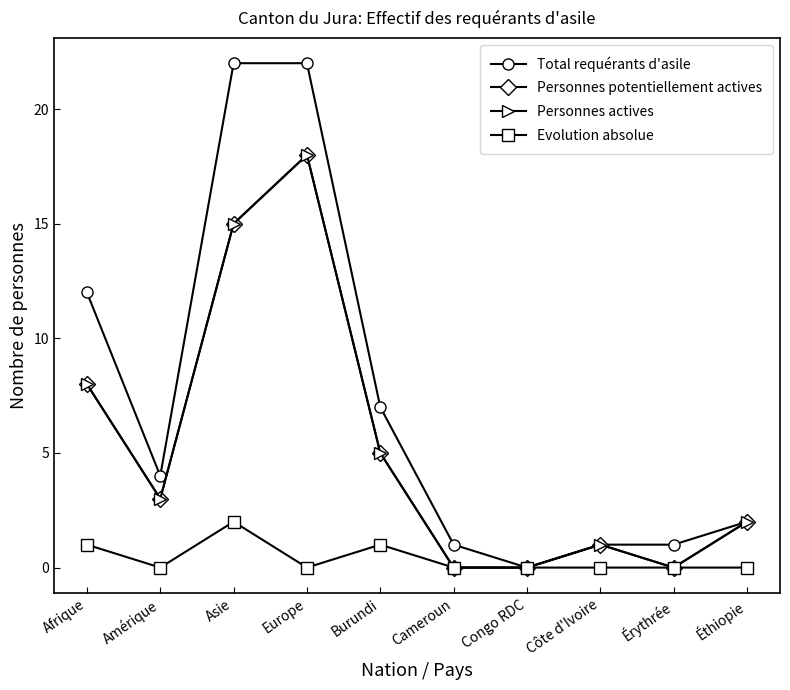

Between Amérique and Éthiopie, which series saw the biggest shift?

Total requérants d'asile